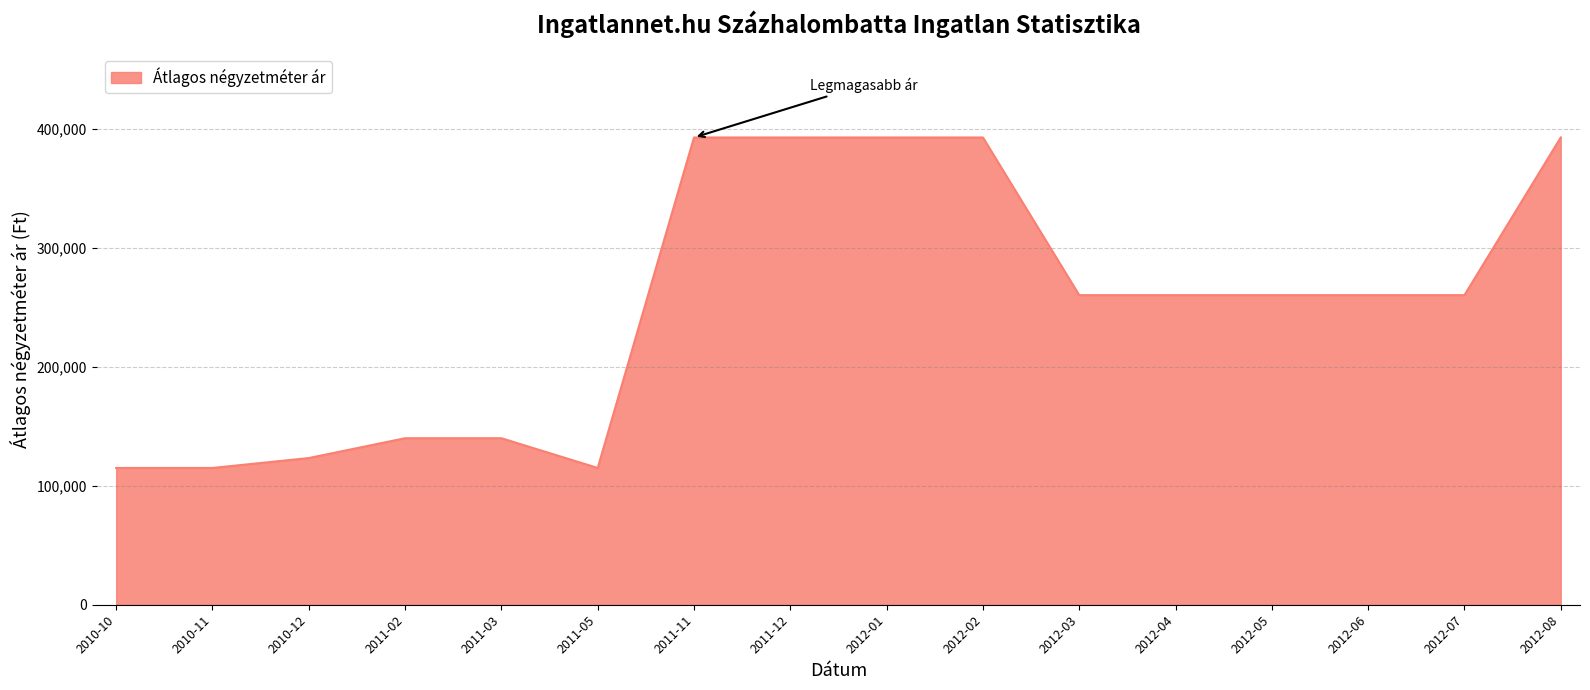

What is the ratio of the value at 2010-11 to the value at 2012-07?

0.4